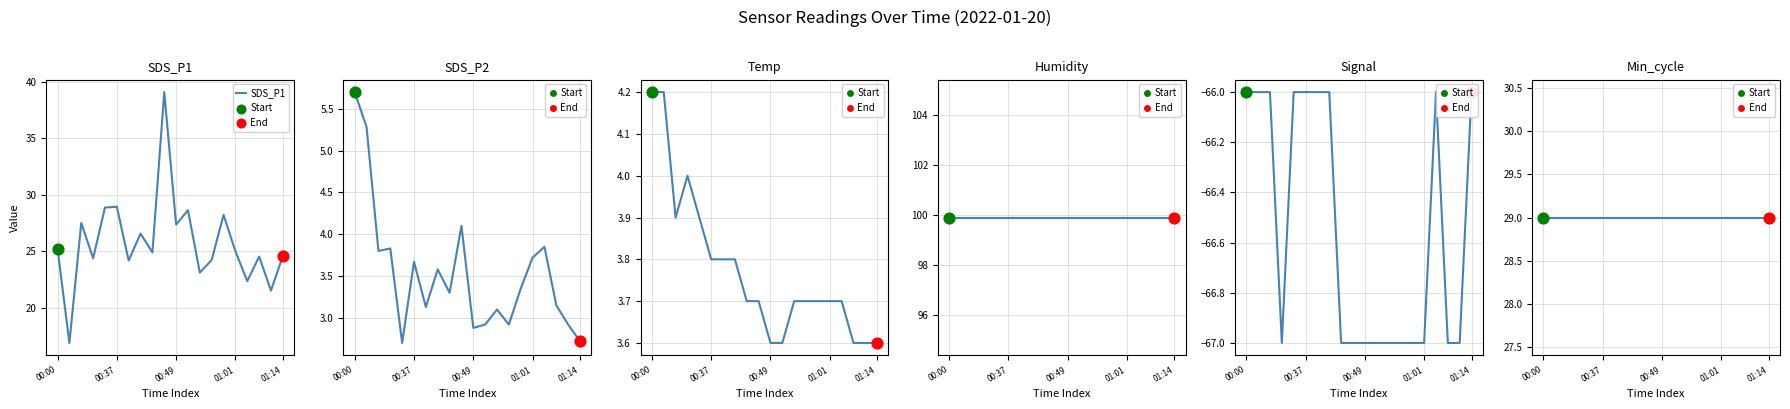

Which series has the largest total across all categories?

Humidity